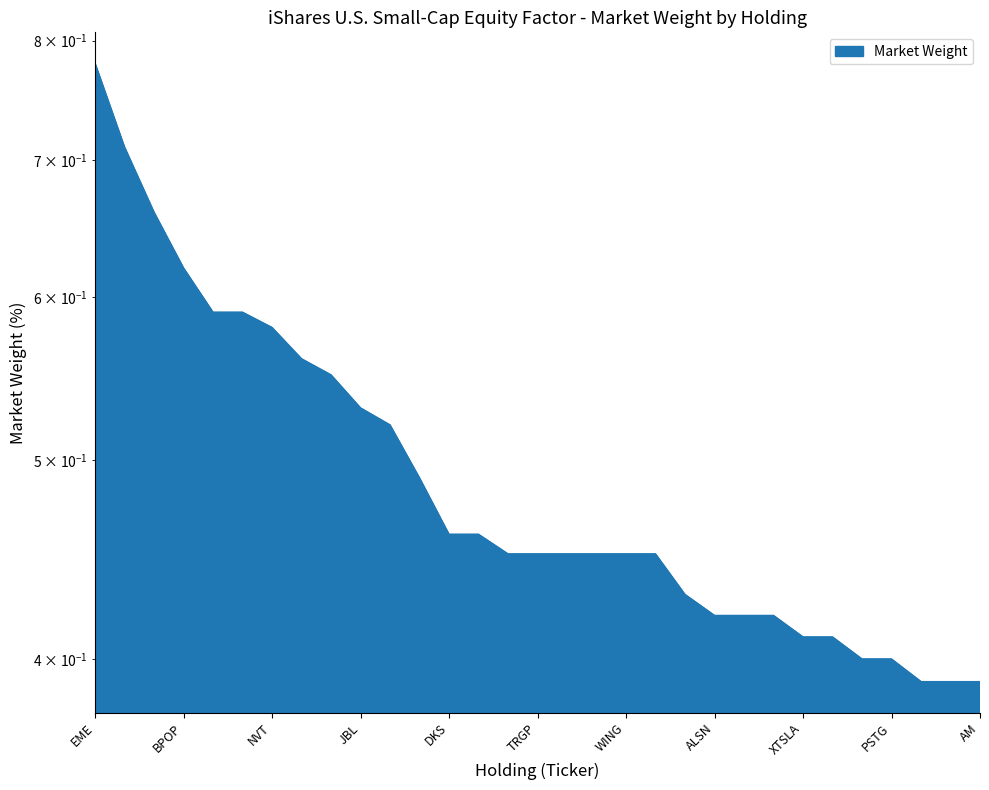

What position from the right is MEDP?

24